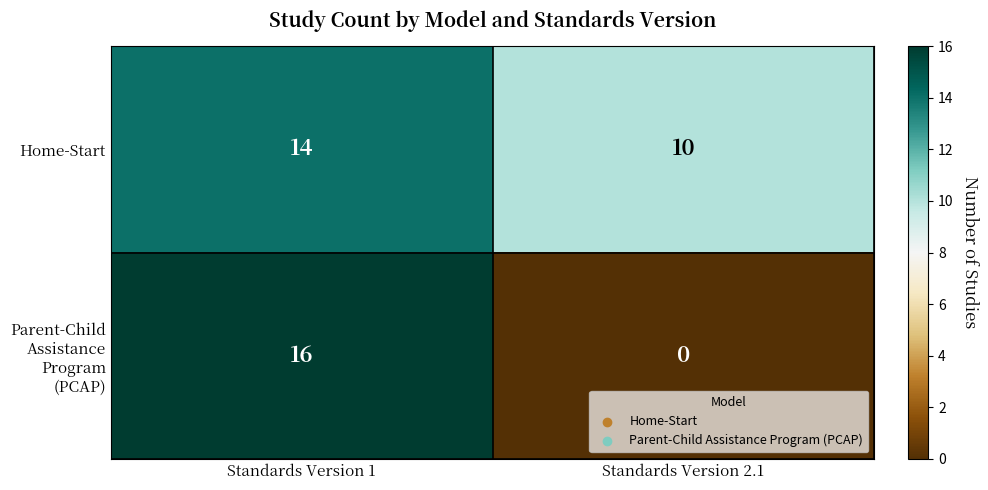

Reading left to right, list all the values displayed in this chart.

Home-Start: Standards Version 1=14	Standards Version 2.1=10
Parent-Child Assistance Program (PCAP): Standards Version 1=16	Standards Version 2.1=0